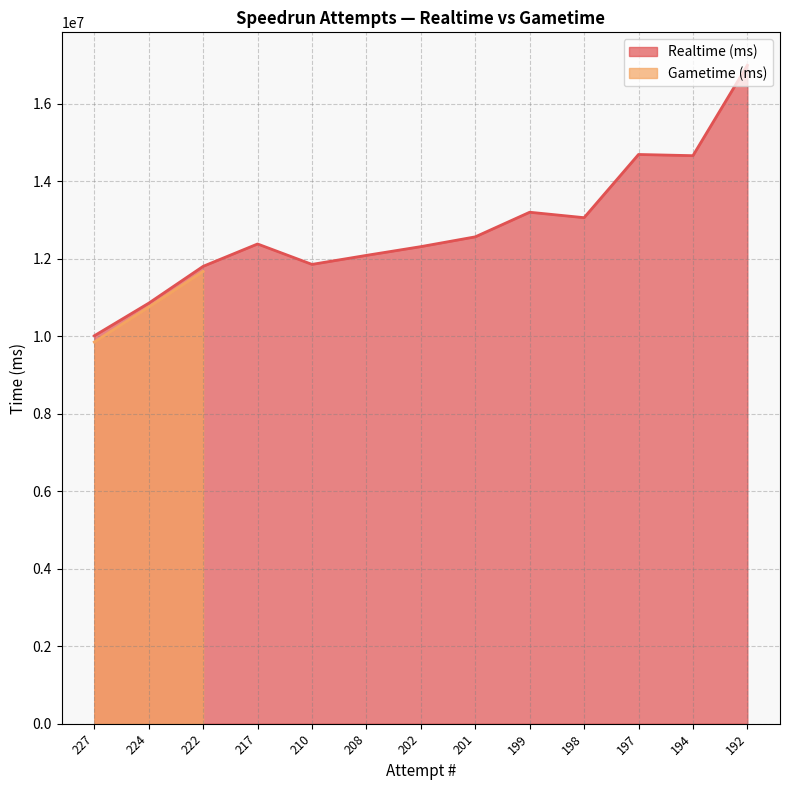

Does the chart display data point markers on the line(s)?

No